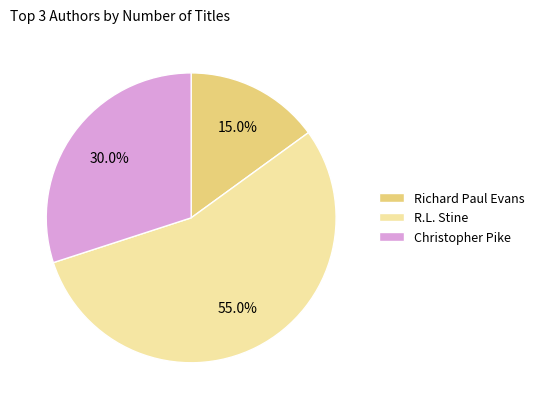

To the nearest percent, what portion does R.L. Stine represent?

55%